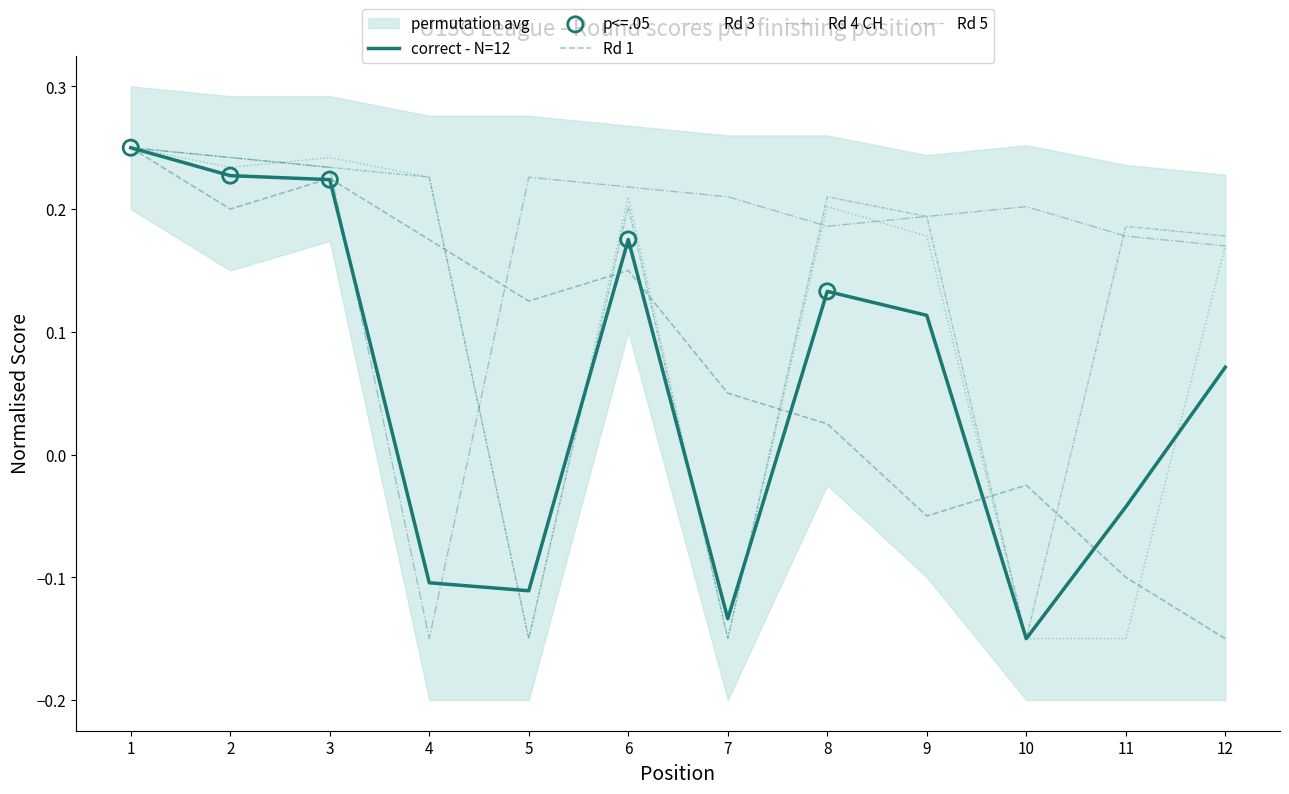

What is the total value across all series at 7?

-0.2